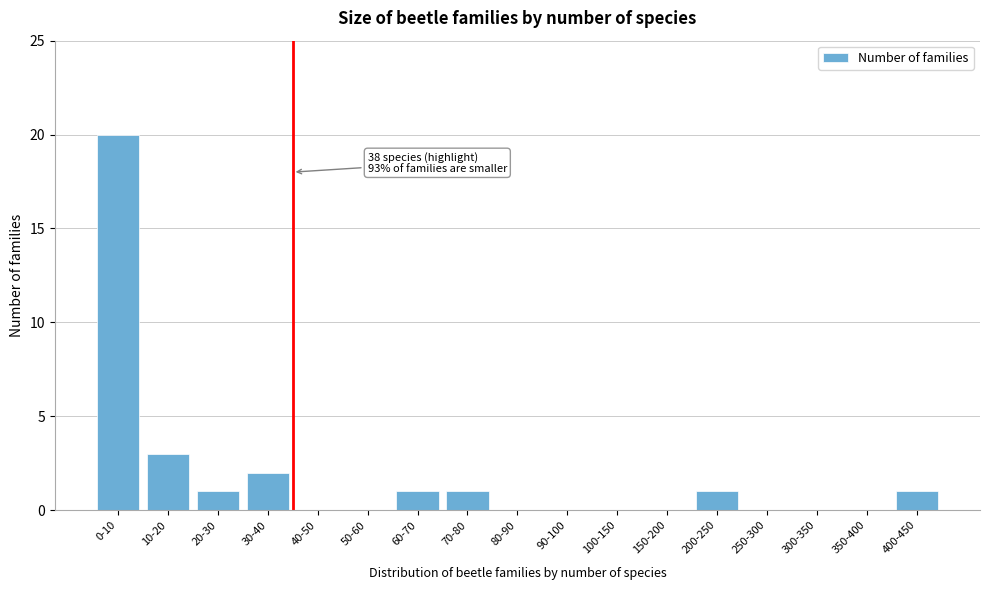

Reading left to right, list all the values displayed in this chart.

0-10=20	10-20=3	20-30=1	30-40=2	40-50=0	50-60=0	60-70=1	70-80=1	80-90=0	90-100=0	100-150=0	150-200=0	200-250=1	250-300=0	300-350=0	350-400=0	400-450=1